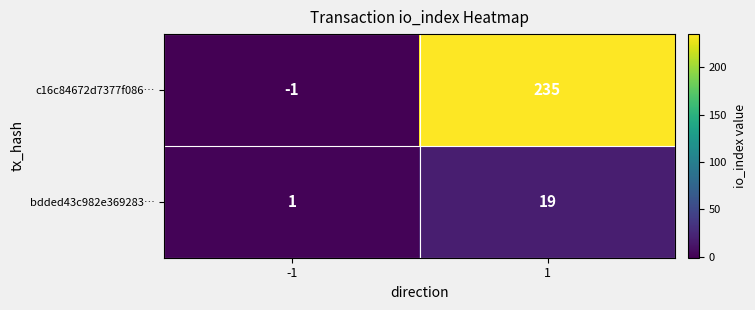

Which series changed the most between -1 and 1?

c16c84672d7377f086…